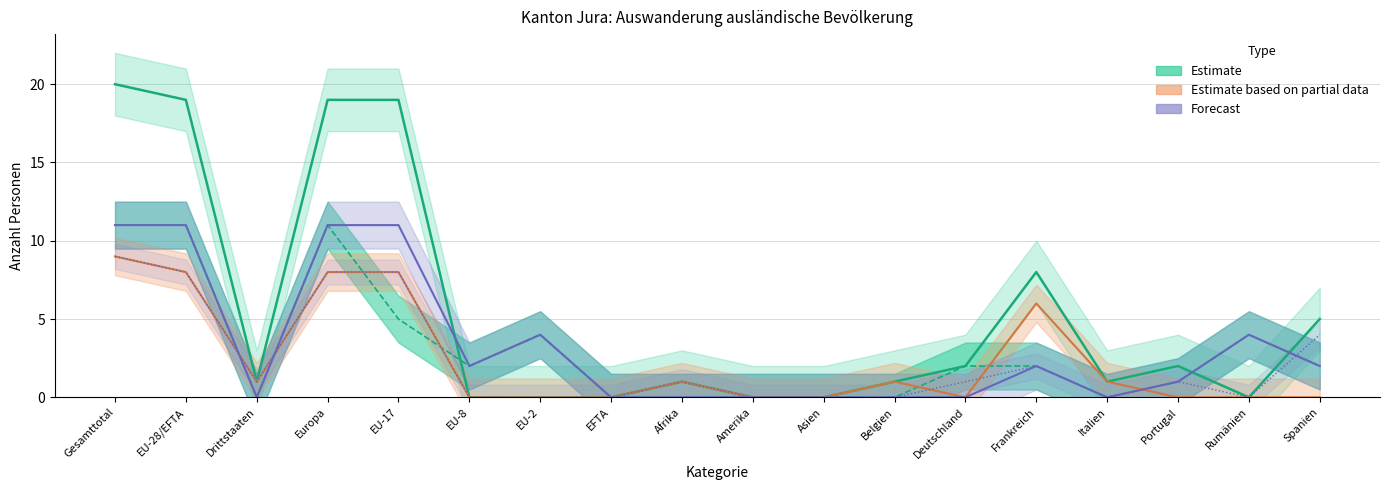

How many data points in Estimate center are above 2?

6